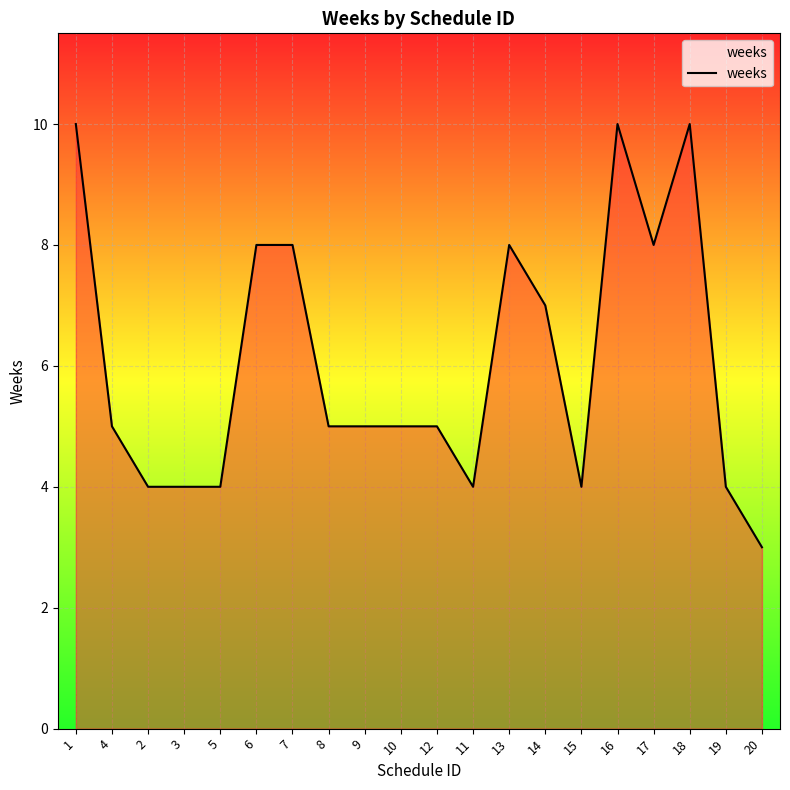

What is the change in value from 1 to 5?

-6